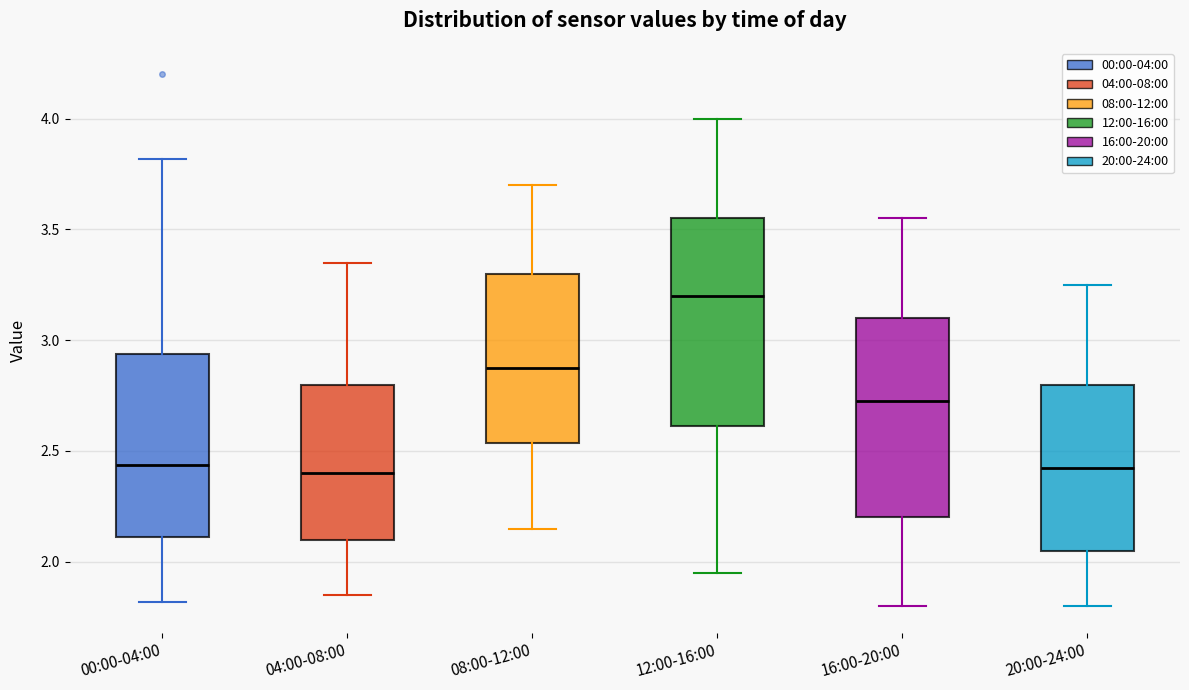

Reading left to right, transcribe this box plot: for each box, give where its median line is, the range the box spans, and where its two whiskers end, as read against the y-axis. The values are not printed on the chart, so give them approximately, as read against the axis.

00:00-04:00: median 2.45, box 2.10 to 2.95, whiskers 1.80 to 3.80
04:00-08:00: median 2.40, box 2.10 to 2.80, whiskers 1.85 to 3.35
08:00-12:00: median 2.90, box 2.55 to 3.30, whiskers 2.15 to 3.70
12:00-16:00: median 3.20, box 2.60 to 3.55, whiskers 1.95 to 4.00
16:00-20:00: median 2.75, box 2.20 to 3.10, whiskers 1.80 to 3.55
20:00-24:00: median 2.45, box 2.05 to 2.80, whiskers 1.80 to 3.25